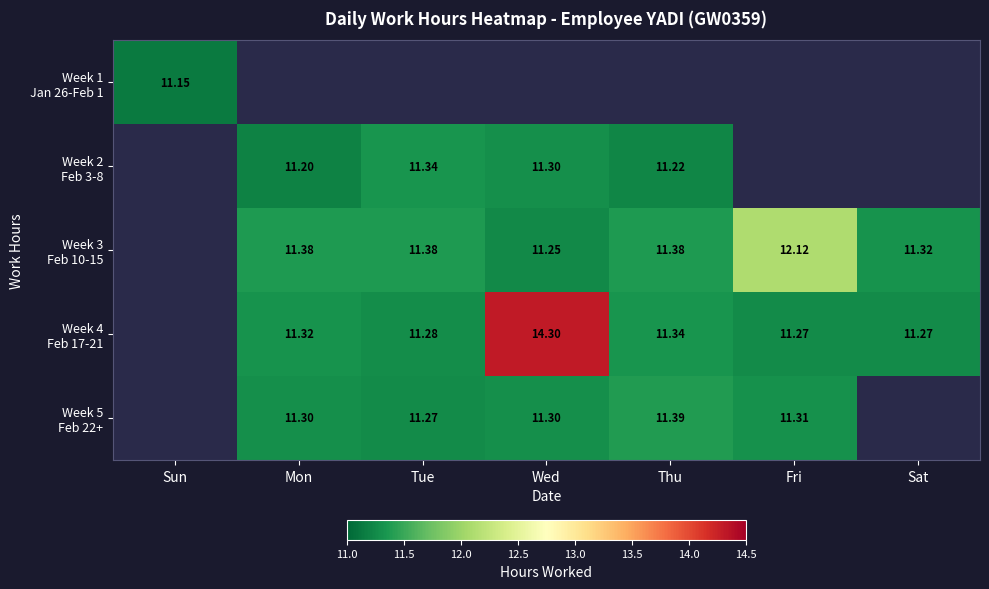

Which series changed the most between Thu and Sat?

Week 4 Feb 17-21